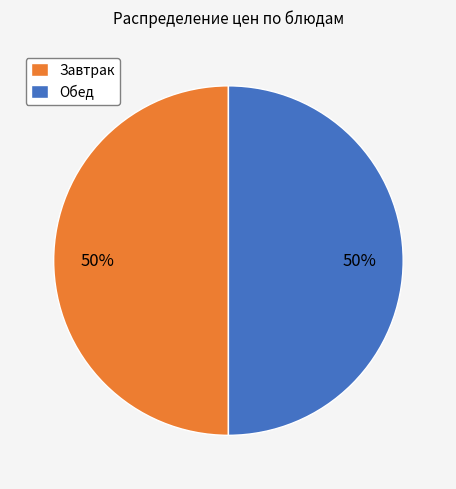

Approximately how many times larger is the value at Завтрак compared to Обед?

1.0